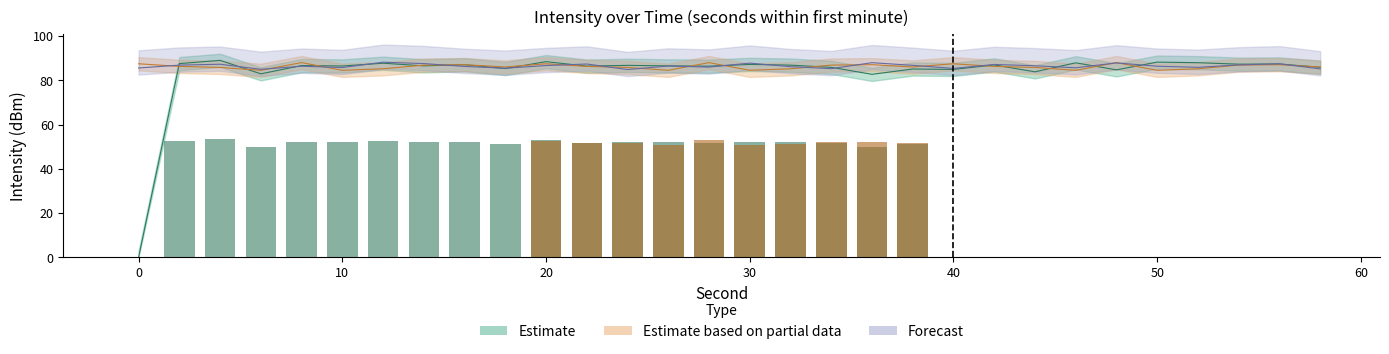

How many values in the Forecast series exceed 86?

19